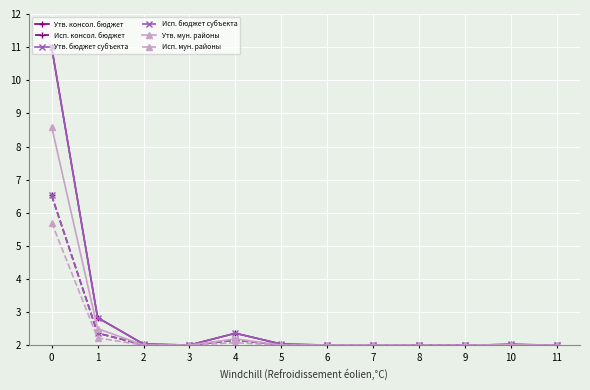

Is this an area chart (filled region under the line)?

No